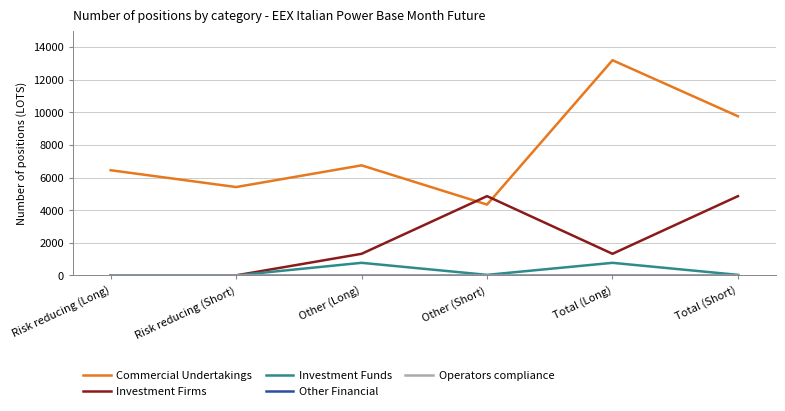

Is this an area chart (filled region under the line)?

No